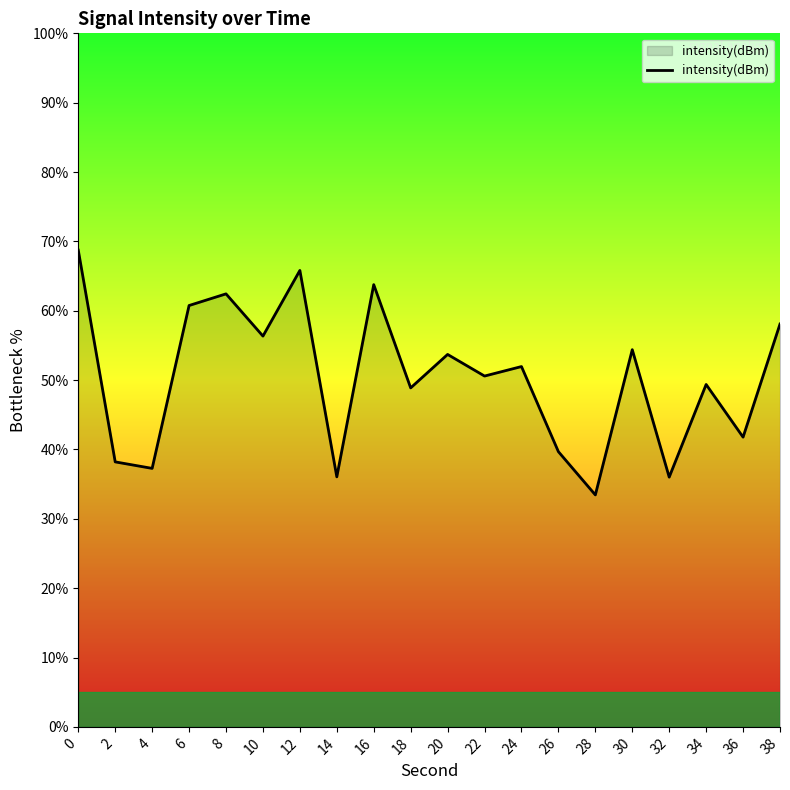

True or false: the data has more than 2 interior local peaks.

True